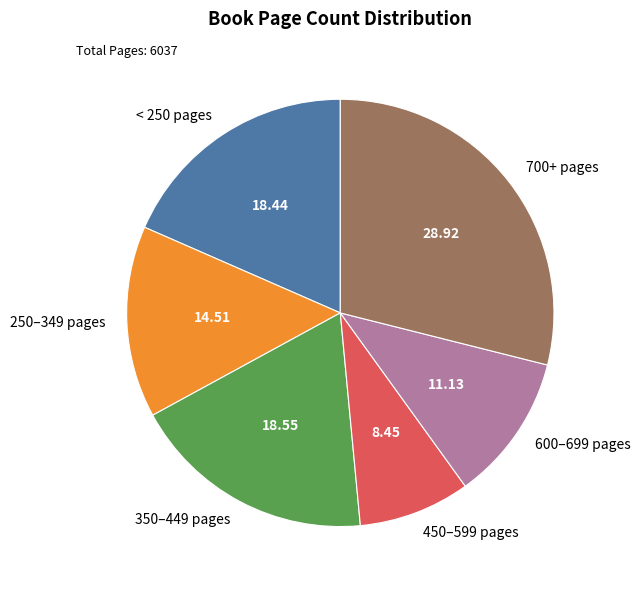

Does 250–349 pages represent more than half of the total?

No